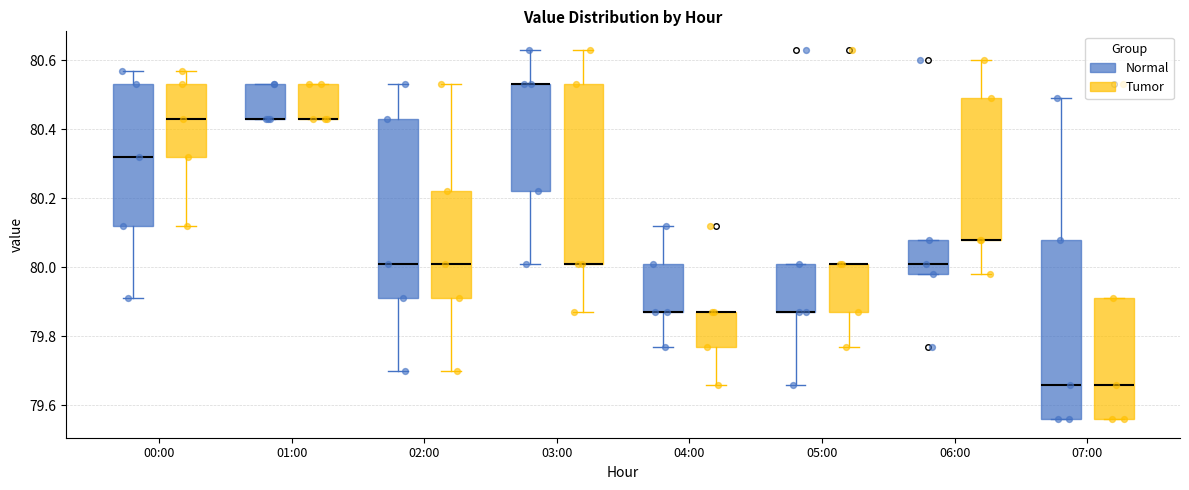

Reading left to right, transcribe this box plot: for each box, give where its median line is, the range the box spans, and where its two whiskers end, as read against the y-axis. The values are not printed on the chart, so give them approximately, as read against the axis.

00:00 (Normal): median 80.32, box 80.12 to 80.54, whiskers 79.92 to 80.58
00:00 (Tumor): median 80.44, box 80.32 to 80.54, whiskers 80.12 to 80.58
01:00 (Normal): median 80.44 (drawn on the box's lower edge), box 80.44 to 80.54, whiskers 80.44 to 80.54
01:00 (Tumor): median 80.44 (drawn on the box's lower edge), box 80.44 to 80.54, whiskers 80.44 to 80.54
02:00 (Normal): median 80.02, box 79.92 to 80.44, whiskers 79.70 to 80.54
02:00 (Tumor): median 80.02, box 79.92 to 80.22, whiskers 79.70 to 80.54
03:00 (Normal): median 80.54 (drawn on the box's upper edge), box 80.22 to 80.54, whiskers 80.02 to 80.64
03:00 (Tumor): median 80.02 (drawn on the box's lower edge), box 80.02 to 80.54, whiskers 79.88 to 80.64
04:00 (Normal): median 79.88 (drawn on the box's lower edge), box 79.88 to 80.02, whiskers 79.78 to 80.12
04:00 (Tumor): median 79.88 (drawn on the box's upper edge), box 79.78 to 79.88, whiskers 79.66 to 79.88
05:00 (Normal): median 79.88 (drawn on the box's lower edge), box 79.88 to 80.02, whiskers 79.66 to 80.02
05:00 (Tumor): median 80.02 (drawn on the box's upper edge), box 79.88 to 80.02, whiskers 79.78 to 80.02
06:00 (Normal): median 80.02, box 79.98 to 80.08, whiskers 79.98 to 80.08
06:00 (Tumor): median 80.08 (drawn on the box's lower edge), box 80.08 to 80.50, whiskers 79.98 to 80.60
07:00 (Normal): median 79.66, box 79.56 to 80.08, whiskers 79.56 to 80.50
07:00 (Tumor): median 79.66, box 79.56 to 79.92, whiskers 79.56 to 79.92